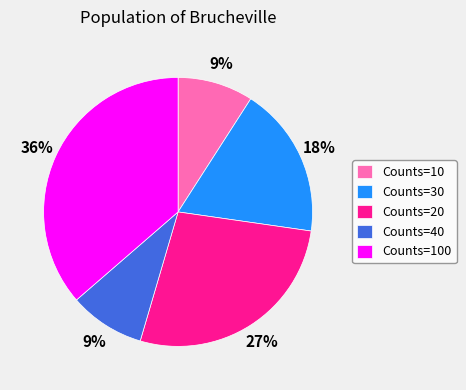

How many segments does this pie chart have?

5